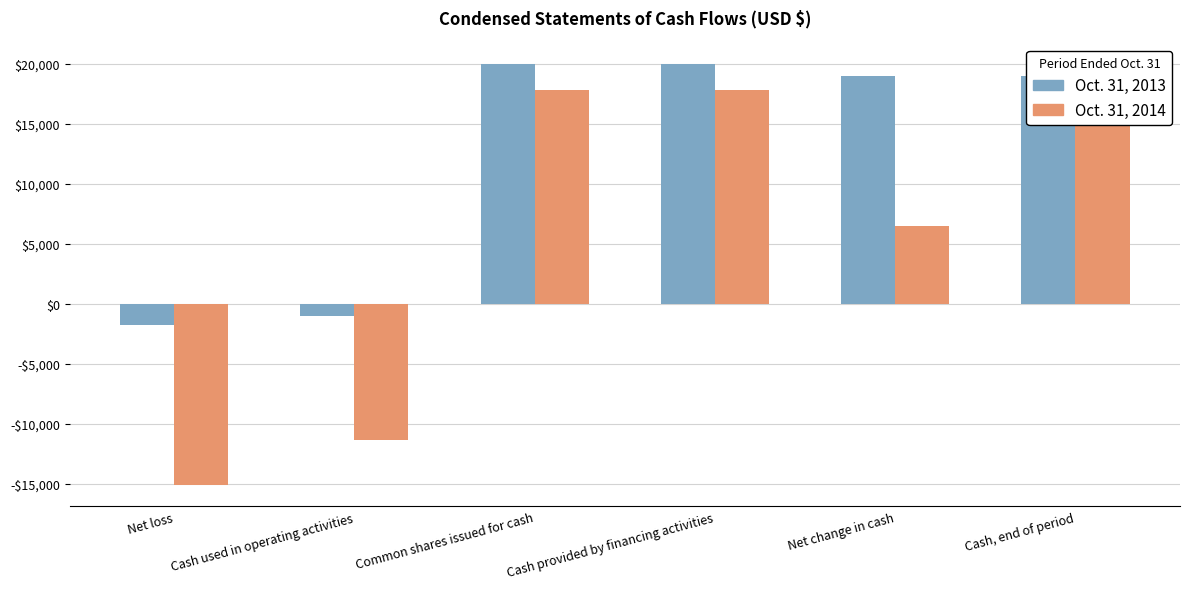

Where is Oct. 31, 2013 nearest to the value 9109?

Net change in cash